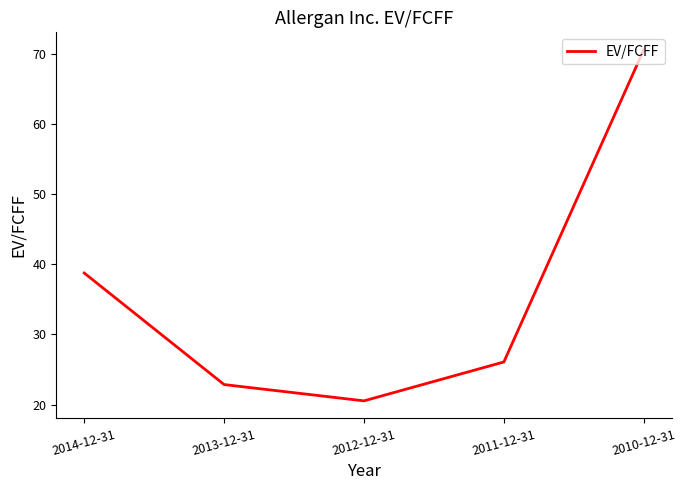

Does the chart display data point markers on the line(s)?

No